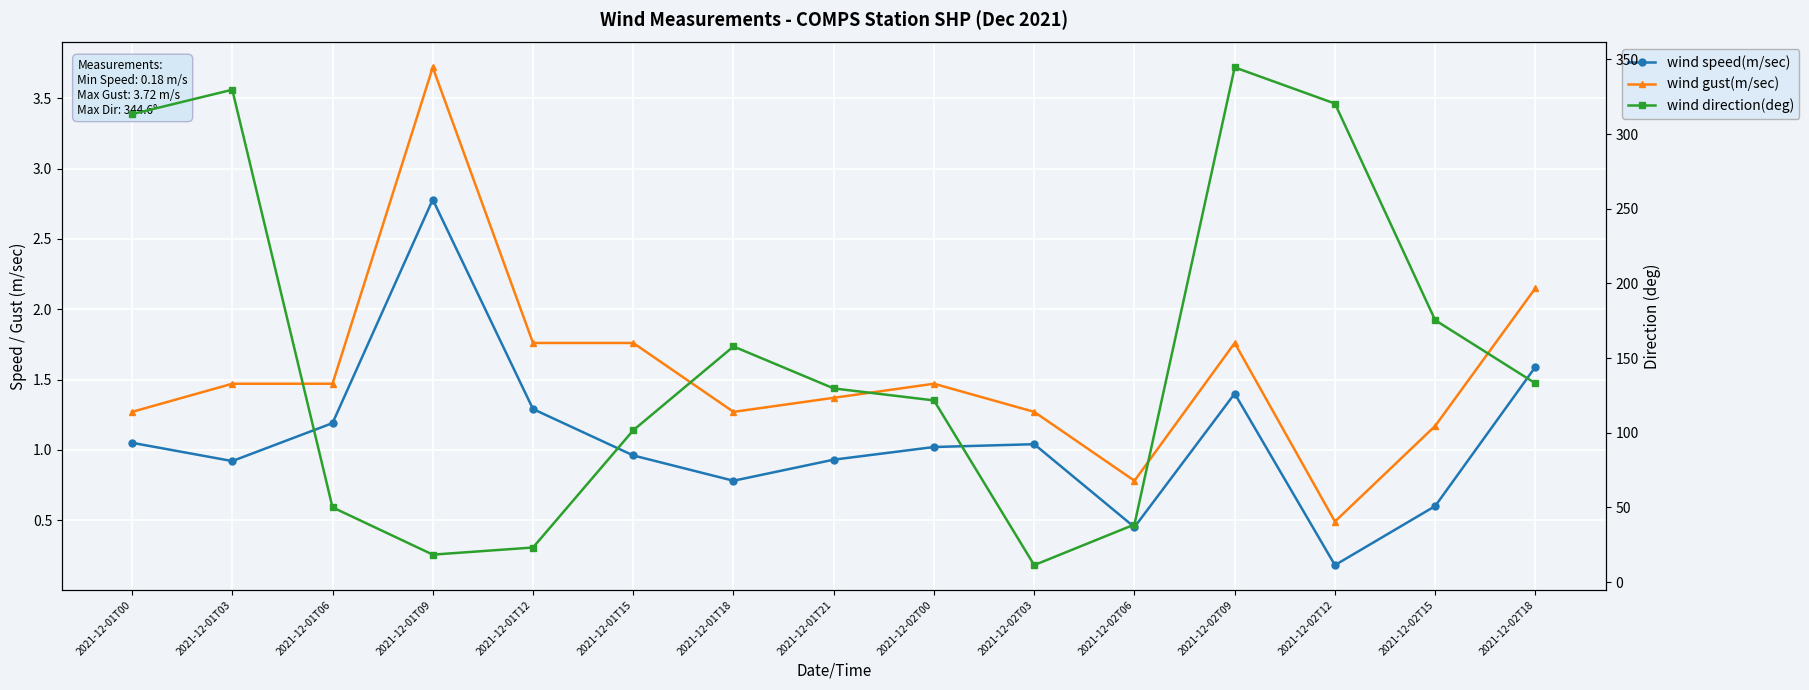

Where does the wind speed(m/sec) series first go above 1?

2021-12-01T00